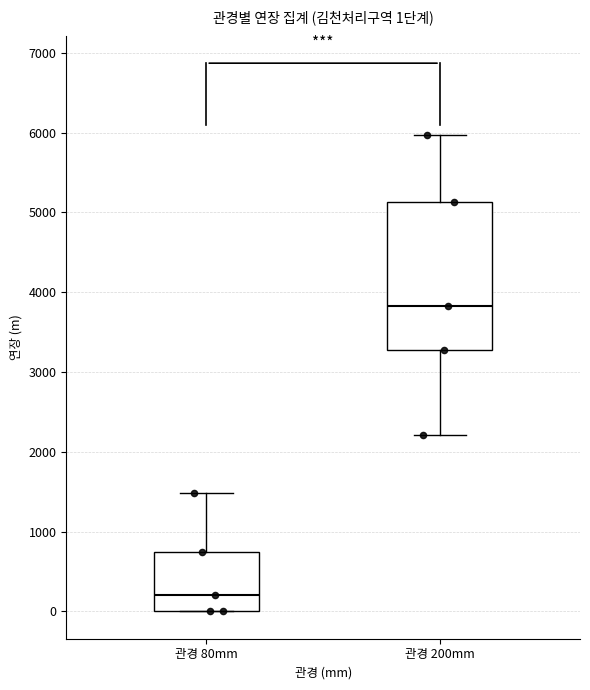

Which box has the highest median line?

관경 200mm